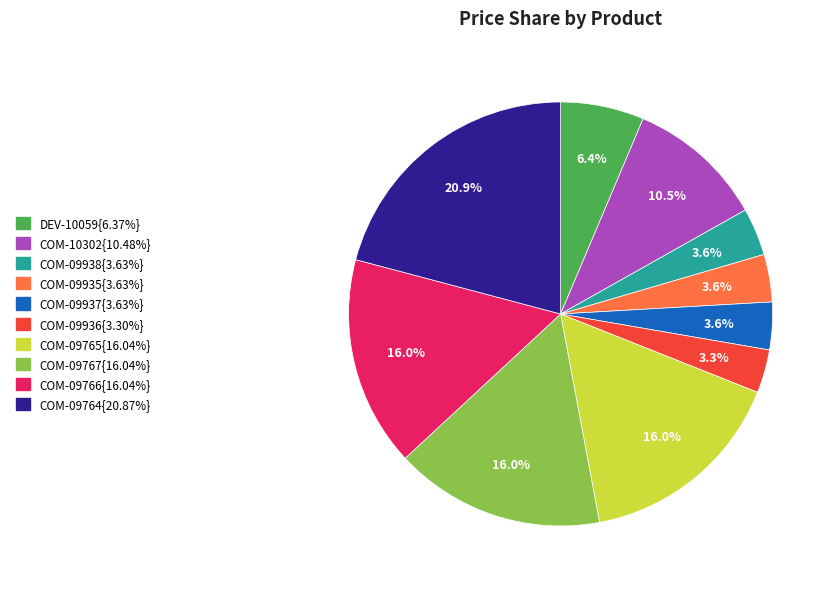

Is there any slice that represents more than half of the pie?

No